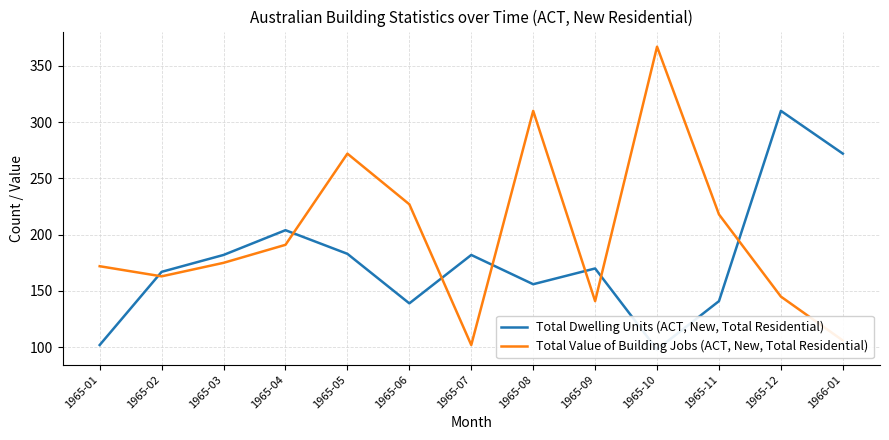

Which label corresponds to the largest value in the chart?

1965-10